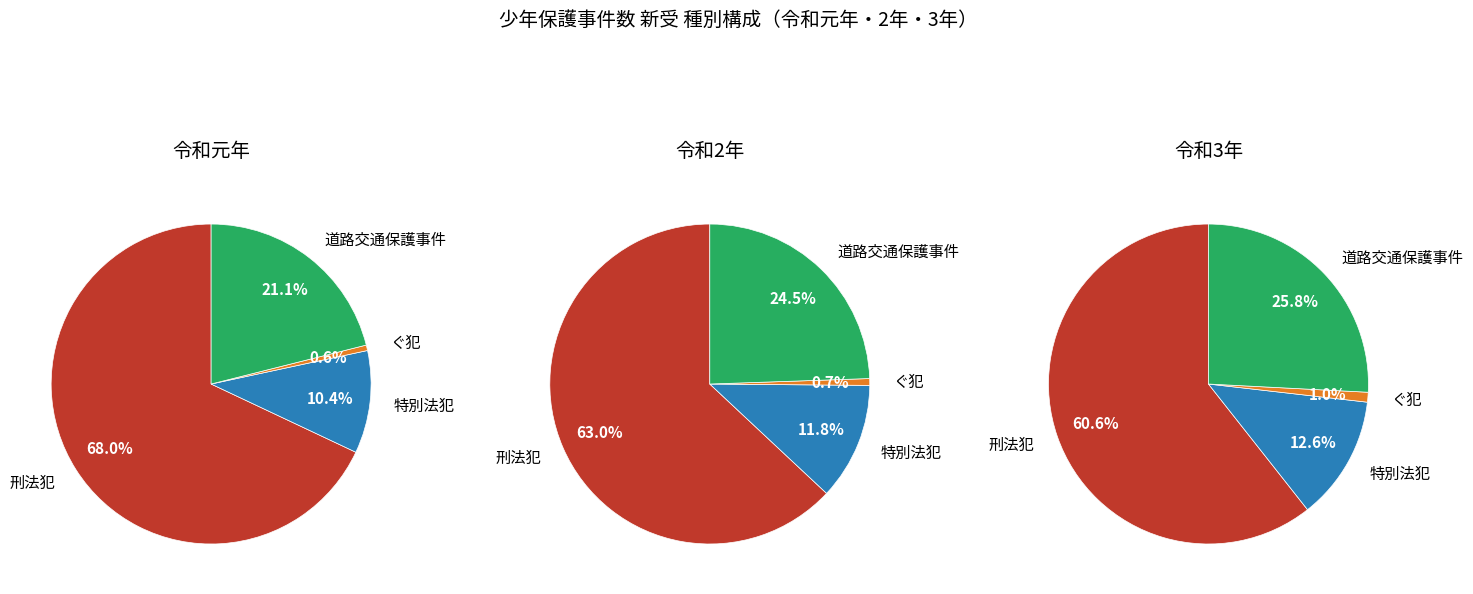

What is the spread (max minus min) of values at 刑法犯?

372